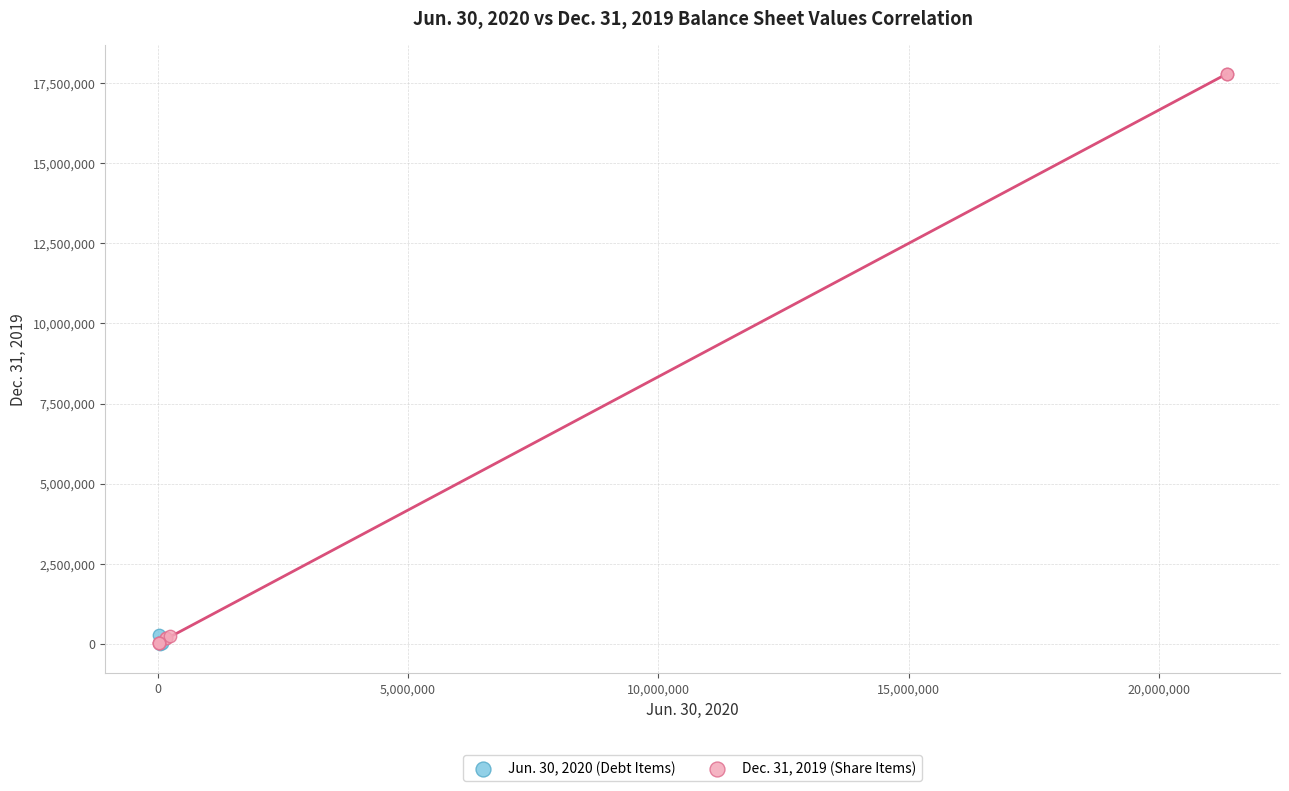

Which series contains the highest Y value?

Dec. 31, 2019 (Share Items)